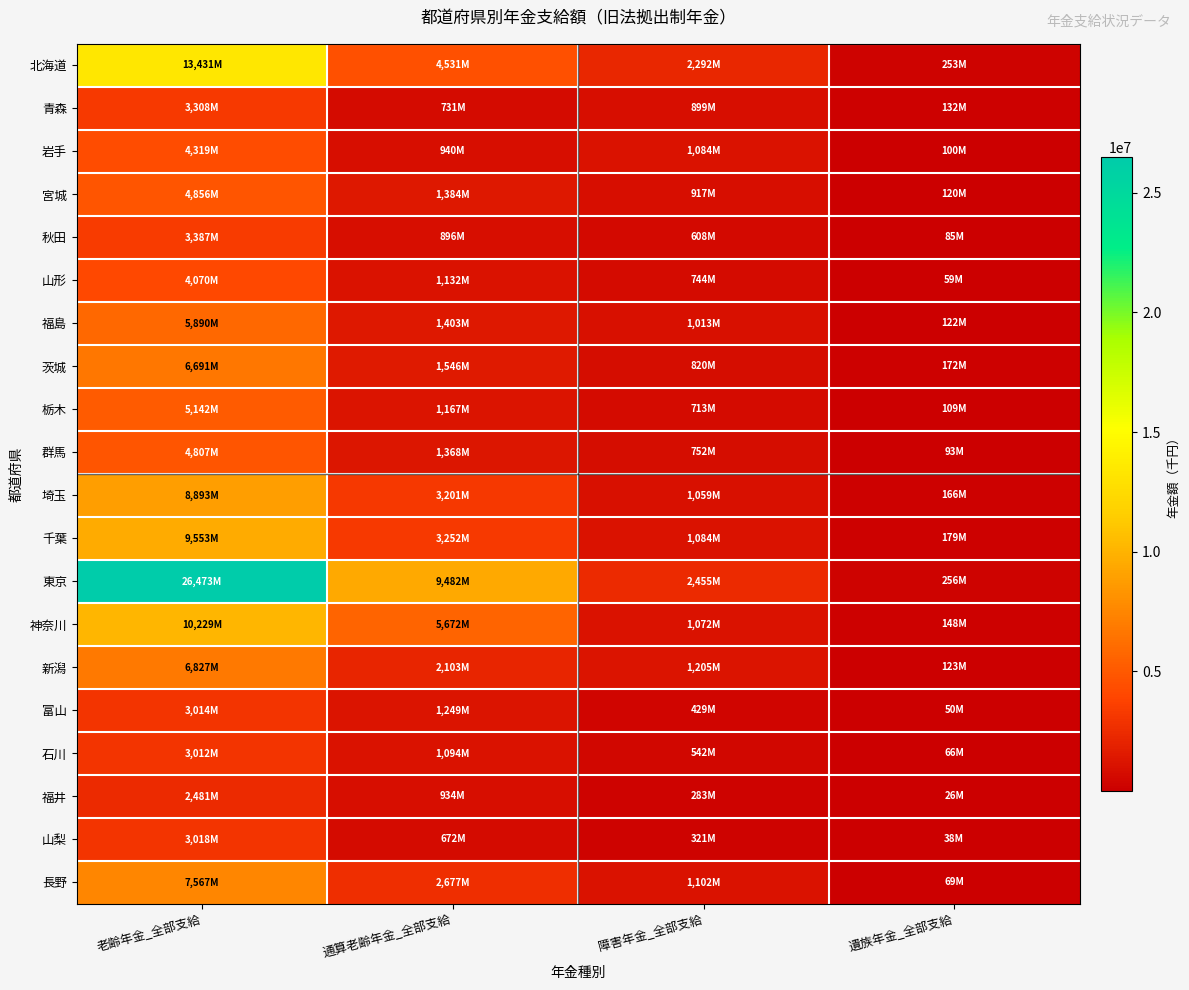

At which category does the chart reach its minimum across all series?

遺族年金_全部支給